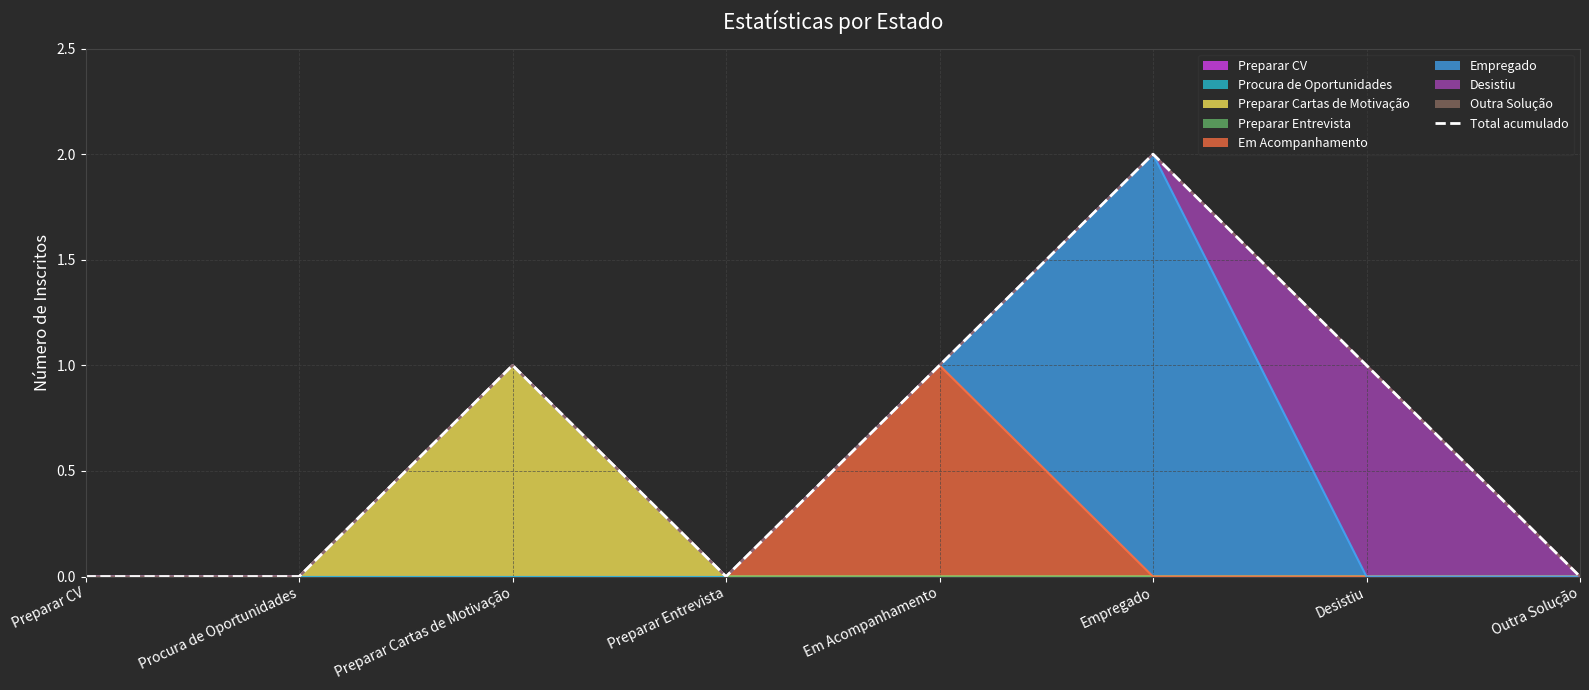

What is the maximum value shown in the chart?

2